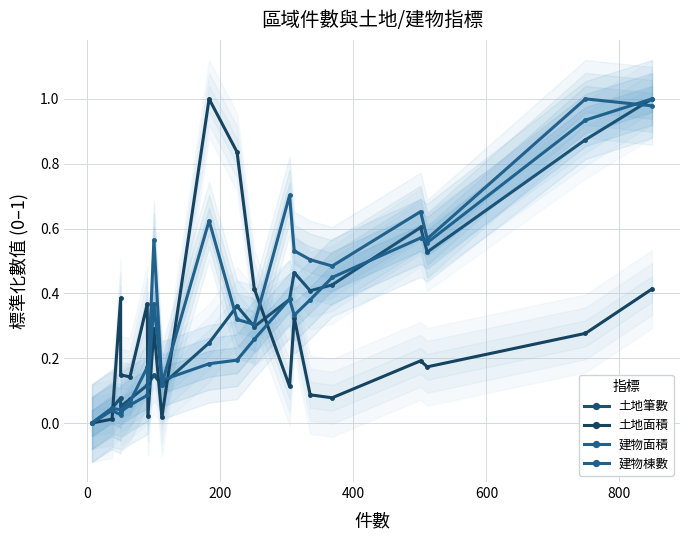

List the series in order of their peak value, lowest first.

土地筆數, 土地面積, 建物面積, 建物棟數